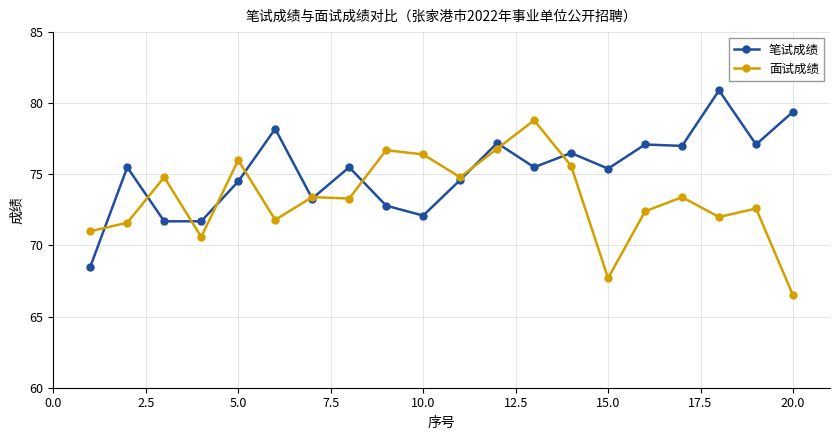

What is the sum of all 笔试成绩 values?

1504.5